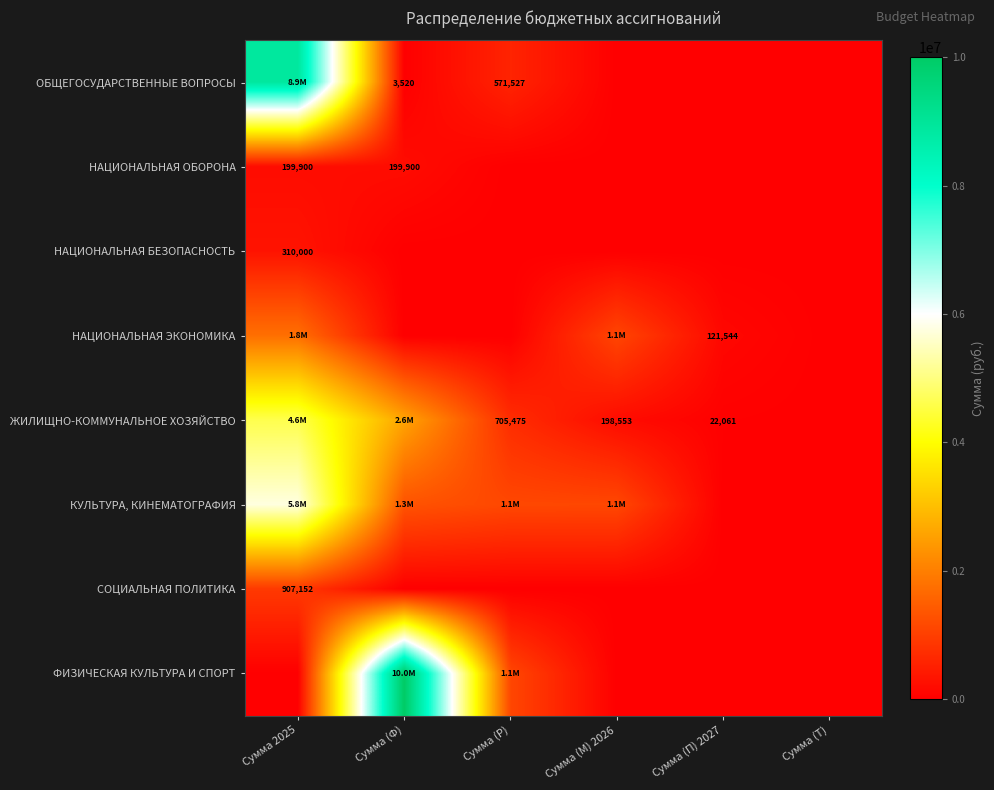

Which label corresponds to the largest value in the chart?

Сумма (Ф)